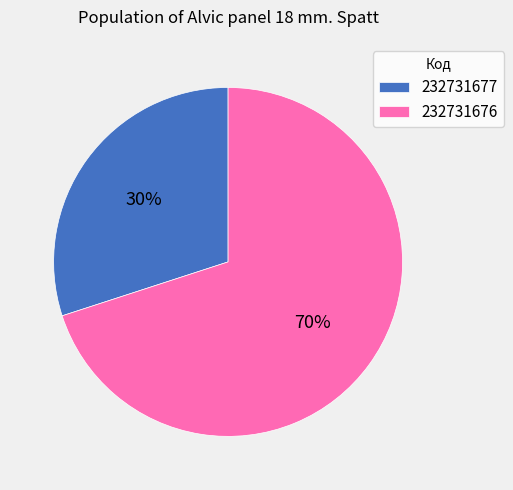

What is the largest slice in the pie chart?

232731676